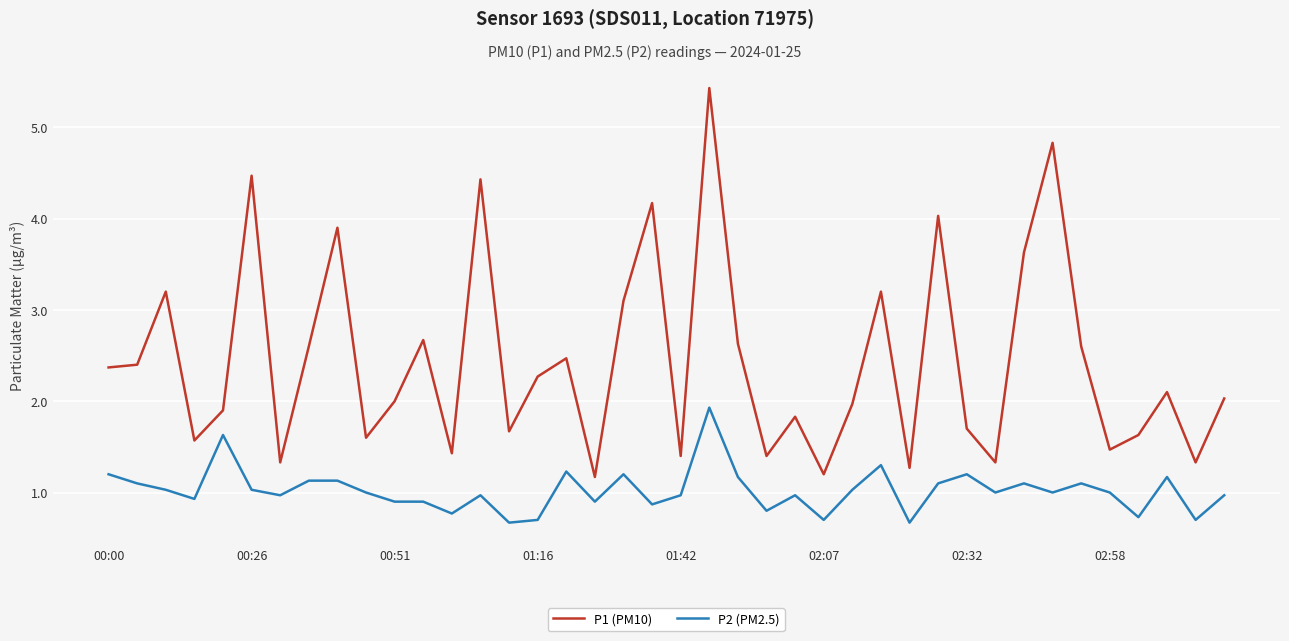

What is the lowest value of the P2 (PM2.5) series?

0.7